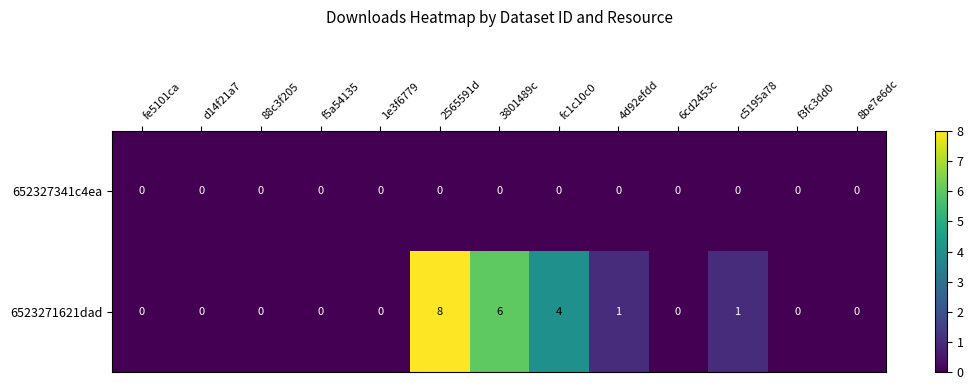

Which label corresponds to the largest value in the chart?

2565591d